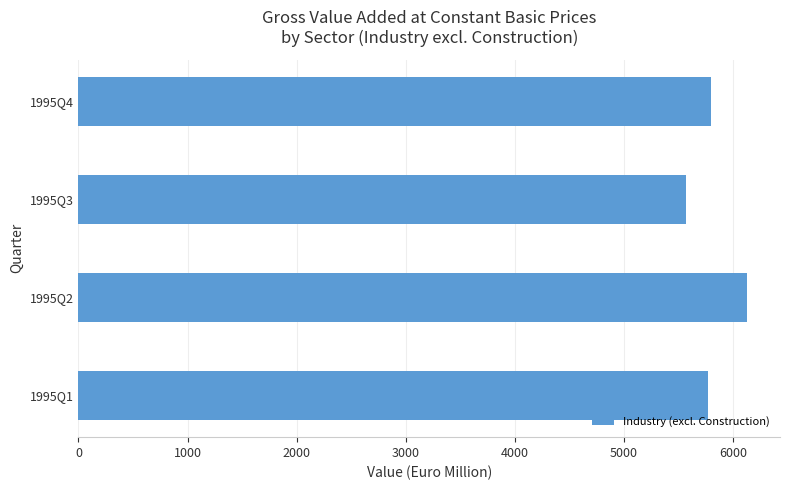

Read the value at 1995Q4, to the nearest 100.

5800